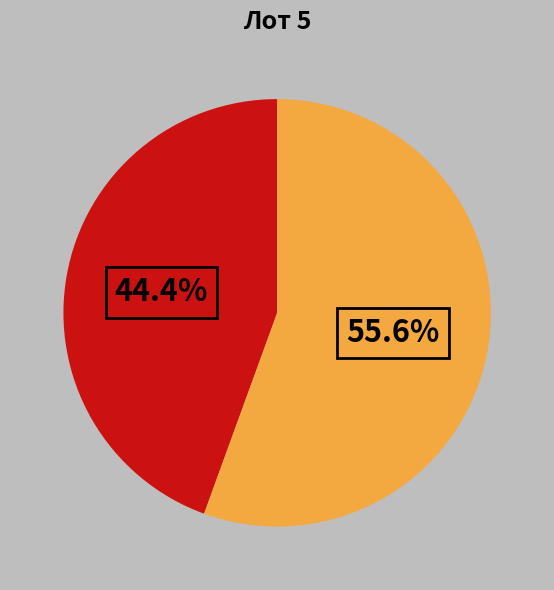

Is there any slice that represents more than half of the pie?

Yes